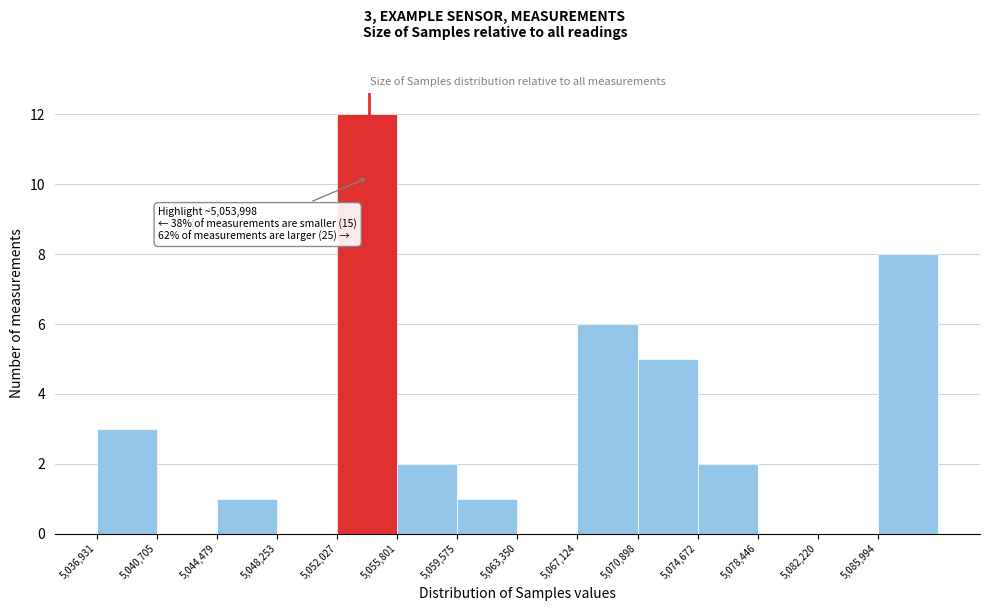

Over which range of the x-axis is the bar tallest?

5052000 to 5056000